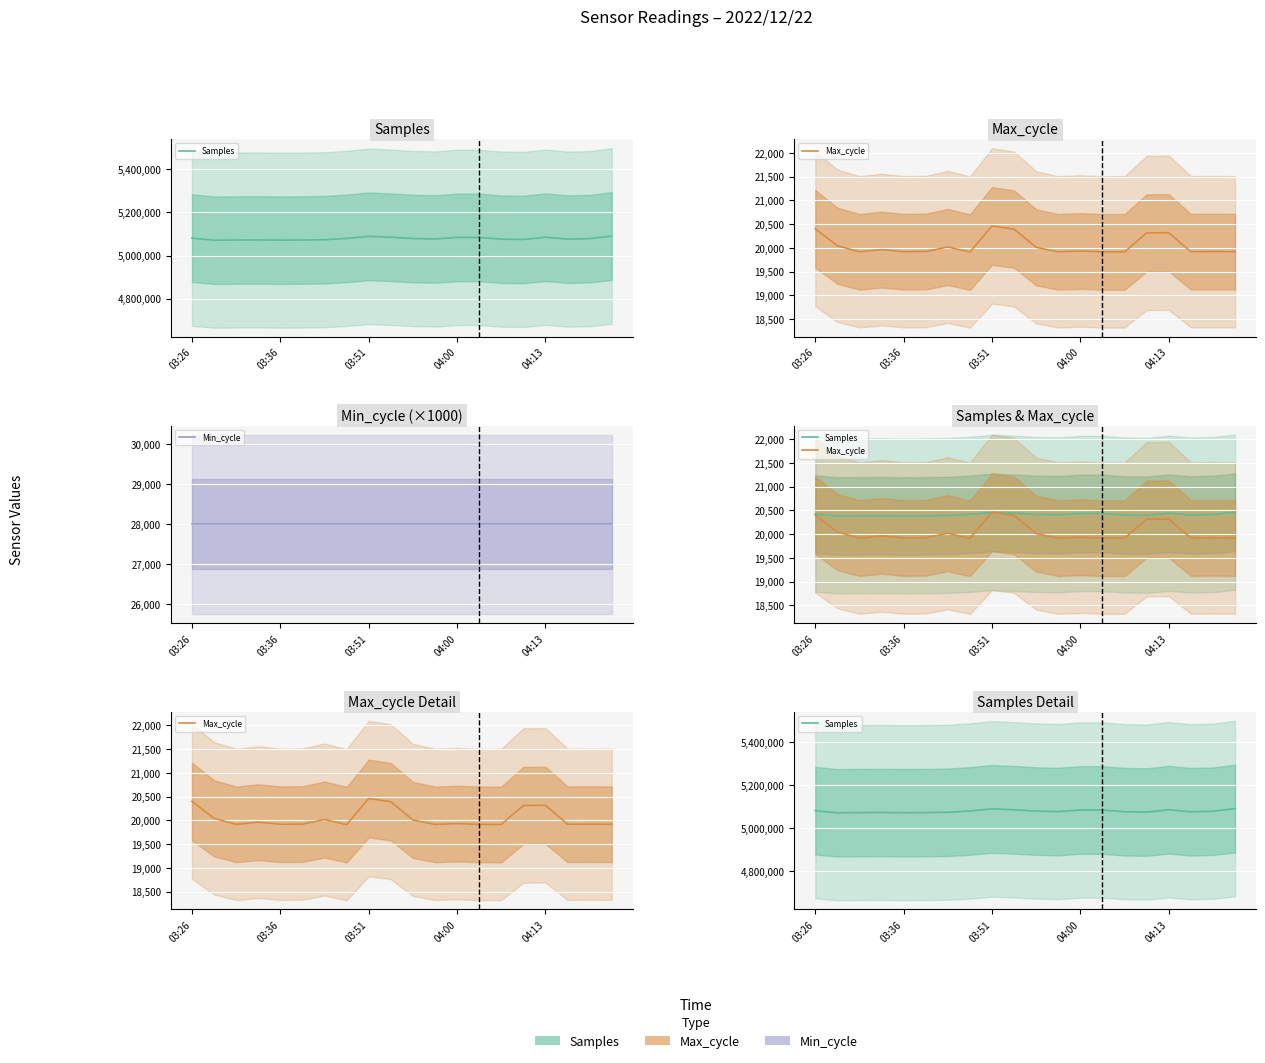

Does the chart display data point markers on the line(s)?

No